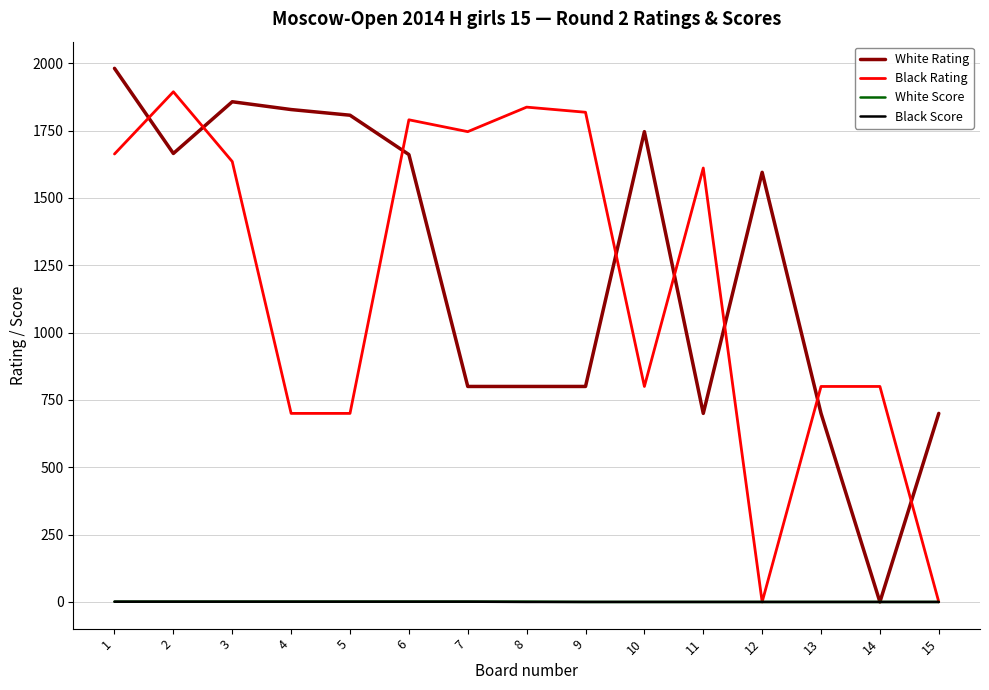

At which category does White Rating reach its first local valley?

2